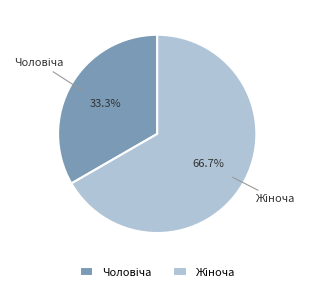

Is there a majority slice in this chart?

Yes